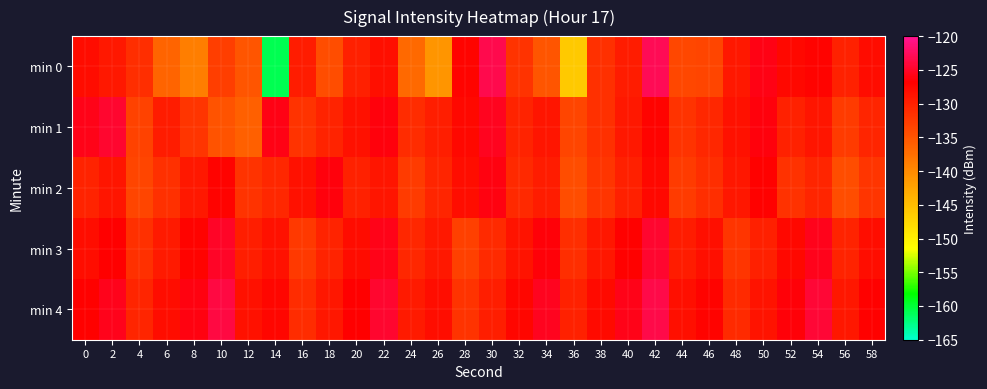

Reading right to left, transcribe all the data shown in this chart.

min 0: 58=-128.0	56=-130.0	54=-127.1	52=-127.7	50=-125.9	48=-129.2	46=-133.7	44=-133.8	42=-122.9	40=-129.6	38=-131.4	36=-146.2	34=-135.1	32=-131.8	30=-123.2	28=-127.3	26=-141.0	24=-137.0	22=-128.4	20=-130.0	18=-134.3	16=-129.5	14=-160.9	12=-134.9	10=-133.0	8=-138.9	6=-136.4	4=-131.3	2=-129.3	0=-128.0
min 1: 58=-130.4	56=-132.6	54=-128.8	52=-130.1	50=-126.3	48=-128.5	46=-130.7	44=-131.9	42=-127.1	40=-129.3	38=-131.5	36=-133.7	34=-128.9	32=-130.2	30=-125.4	28=-127.6	26=-129.8	24=-131.1	22=-126.3	20=-128.5	18=-130.2	16=-131.9	14=-125.8	12=-136.0	10=-134.8	8=-132.1	6=-129.7	4=-133.4	2=-124.7	0=-125.8
min 2: 58=-132.1	56=-134.3	54=-130.5	52=-131.7	50=-126.9	48=-129.1	46=-131.3	44=-132.5	42=-127.7	40=-129.9	38=-132.1	36=-134.3	34=-129.5	32=-130.8	30=-126.0	28=-128.2	26=-130.4	24=-132.6	22=-128.8	20=-130.1	18=-126.3	16=-128.5	14=-130.7	12=-131.9	10=-127.1	8=-129.3	6=-131.5	4=-133.7	2=-128.9	0=-130.2
min 3: 58=-128.1	56=-130.3	54=-125.5	52=-127.7	50=-129.9	48=-132.1	46=-128.3	44=-129.5	42=-124.7	40=-126.9	38=-129.1	36=-131.3	34=-126.5	32=-128.7	30=-130.9	28=-133.1	26=-129.3	24=-130.6	22=-125.8	20=-128.0	18=-130.2	16=-132.4	14=-128.6	12=-129.8	10=-125.0	8=-127.2	6=-129.4	4=-131.6	2=-126.8	0=-128.1
min 4: 58=-126.9	56=-129.1	54=-124.3	52=-126.5	50=-128.7	48=-130.9	46=-127.1	44=-128.3	42=-123.5	40=-125.7	38=-127.9	36=-130.1	34=-125.3	32=-127.5	30=-129.7	28=-131.9	26=-128.1	24=-129.4	22=-124.6	20=-126.8	18=-129.0	16=-131.2	14=-127.4	12=-128.6	10=-123.8	8=-126.0	6=-128.2	4=-130.4	2=-125.6	0=-126.9